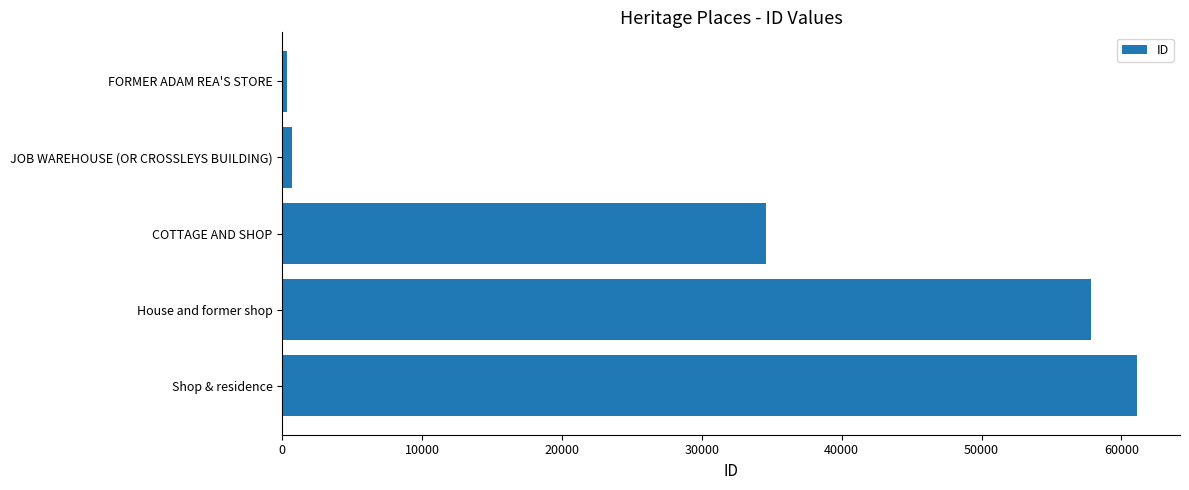

Between COTTAGE AND SHOP and JOB WAREHOUSE (OR CROSSLEYS BUILDING), which is larger?

COTTAGE AND SHOP